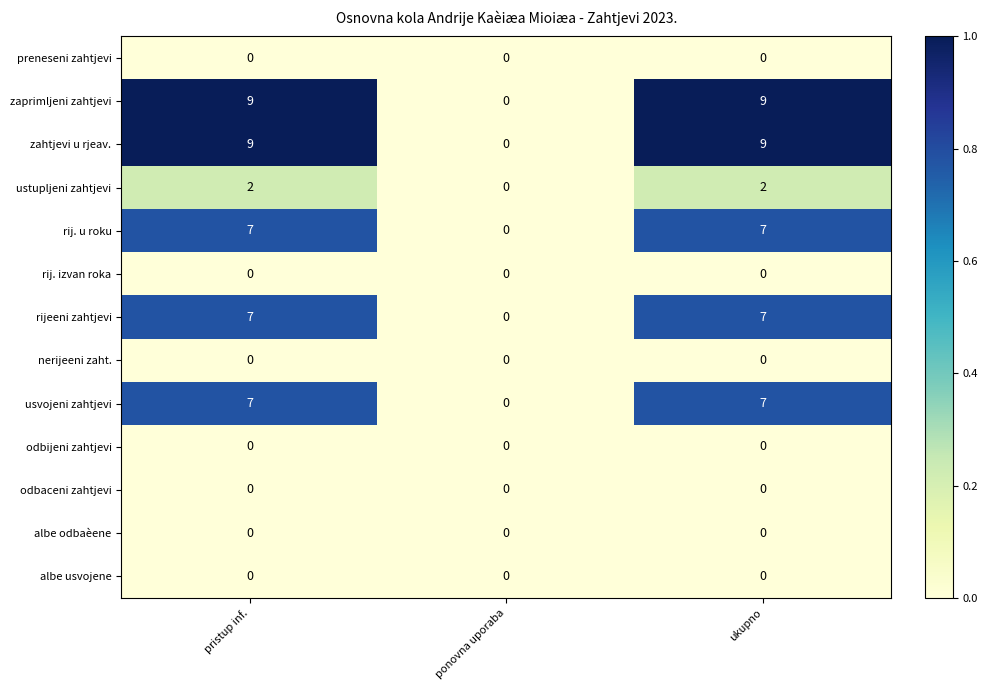

How many series are shown in this chart?

13